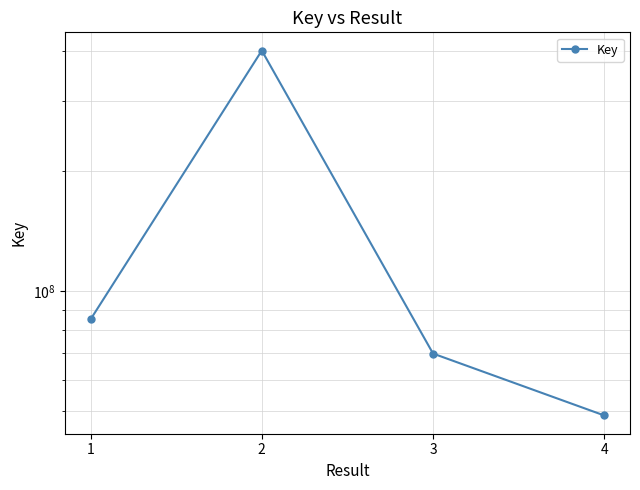

What is the change in value from 1 to 2?

+316327380